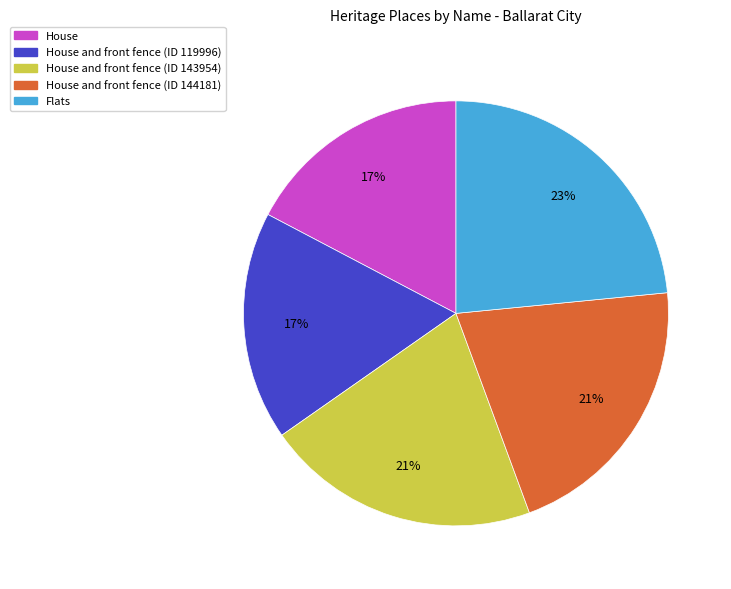

To the nearest percent, what portion does House and front fence (ID 143954) represent?

21%